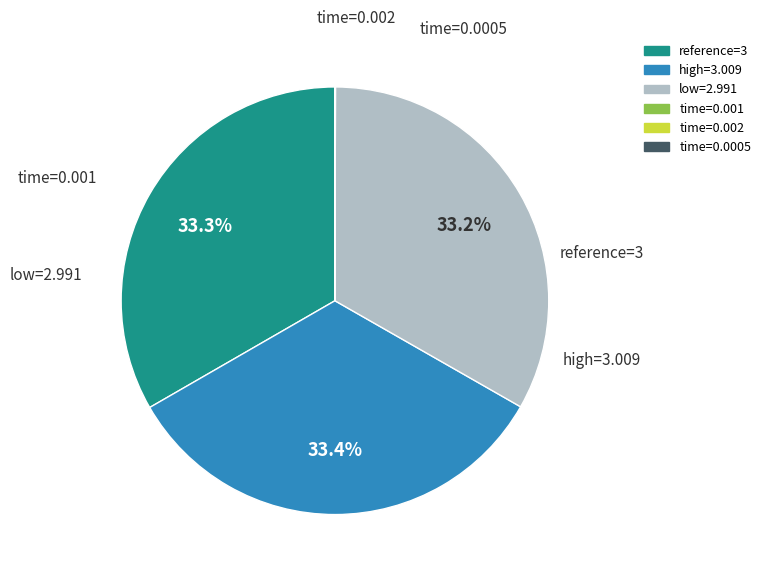

Is there any slice that represents more than half of the pie?

No